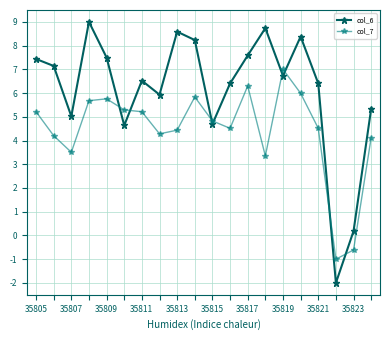

True or false: col_7 has more than 0 points higher than both neighbors.

True